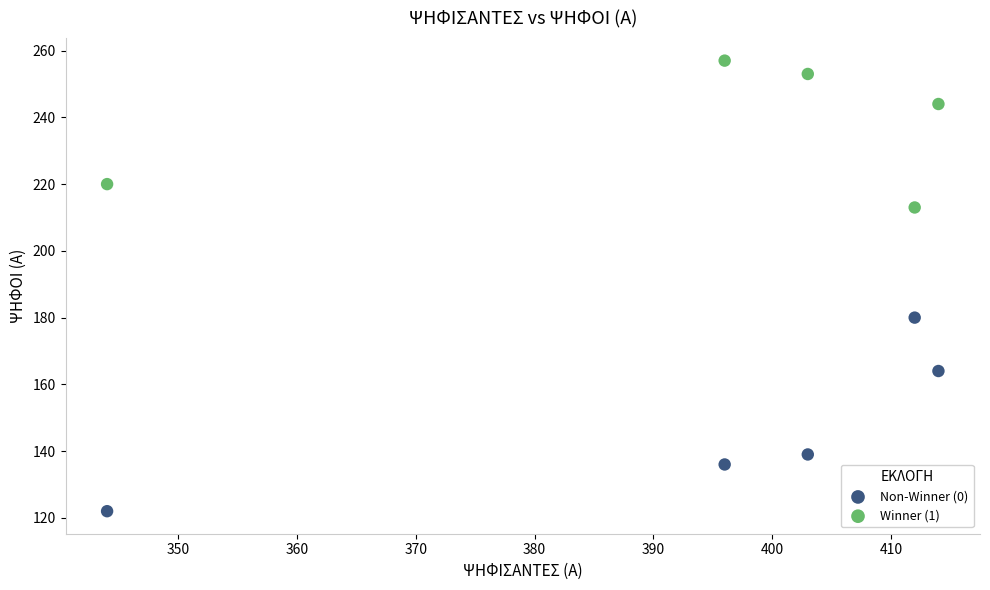

Which series contains the highest Y value?

Winner (1)